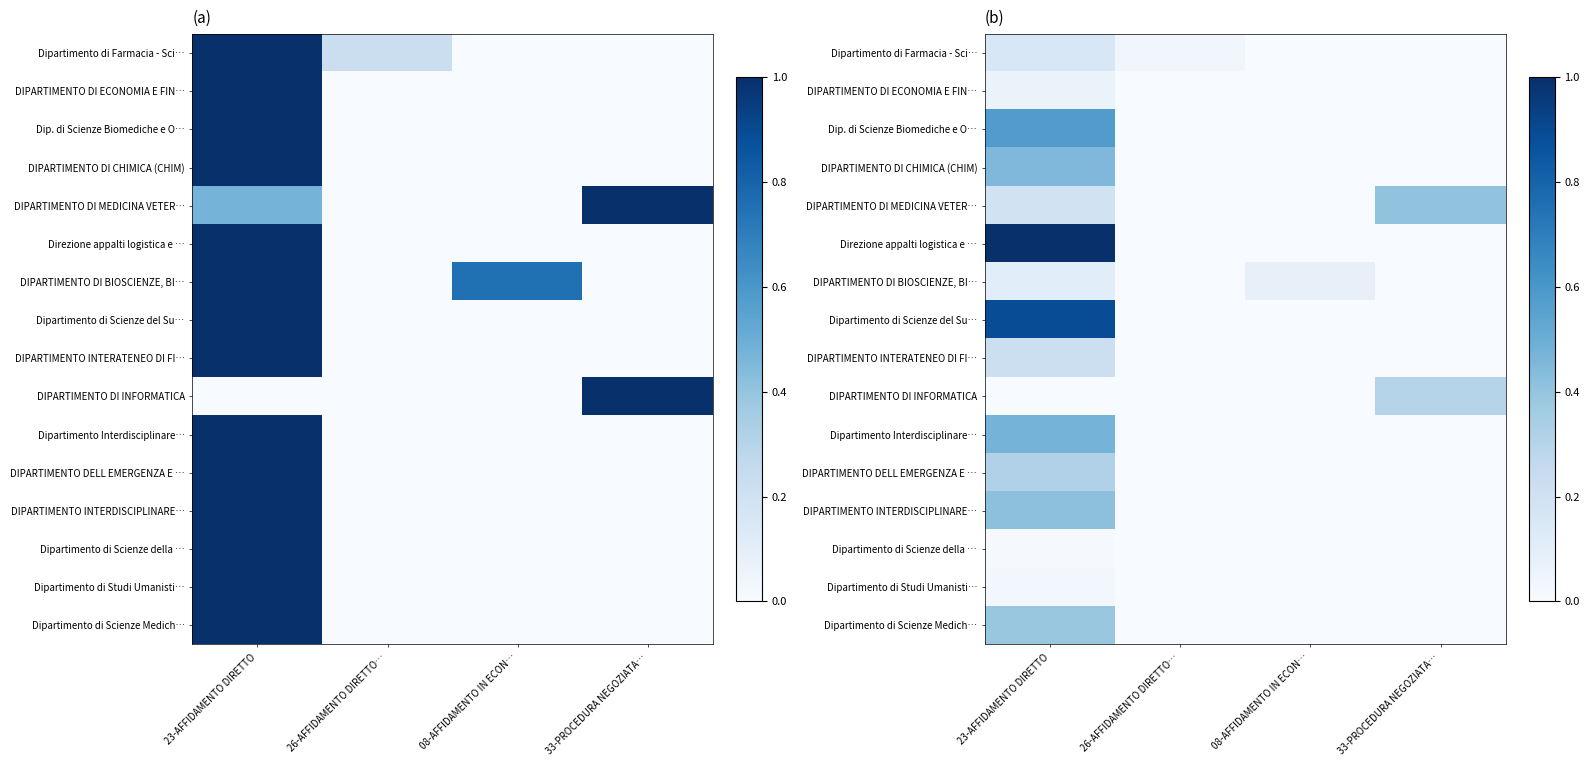

Which has a higher value, 33-PROCEDURA NEGOZIATA… or 08-AFFIDAMENTO IN ECON…?

33-PROCEDURA NEGOZIATA…